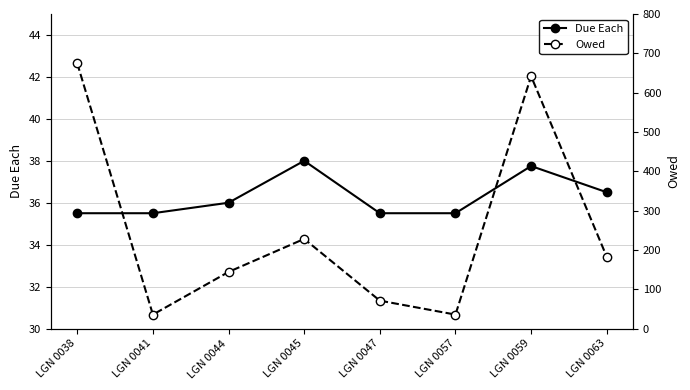

How many interior local valleys does the Owed series have?

2